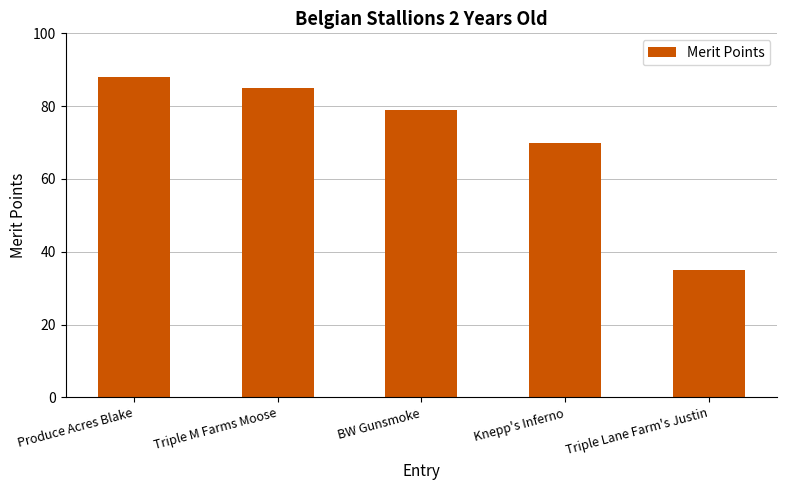

Does the chart contain stacked bars?

No